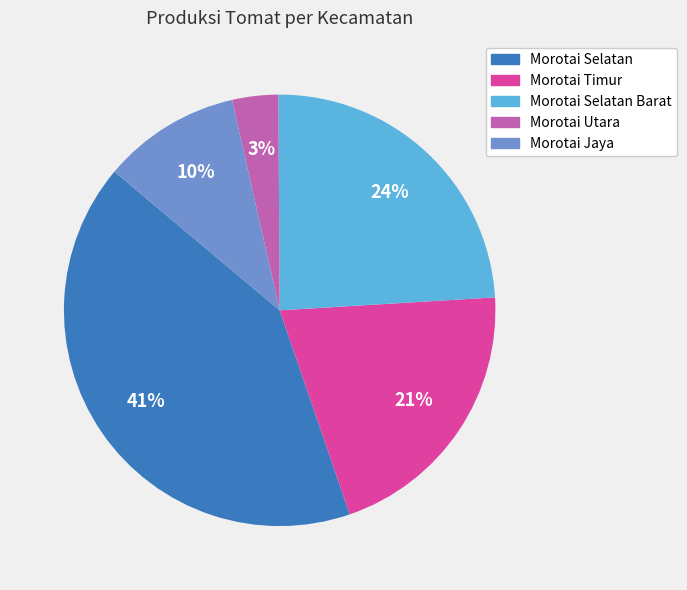

Does any single category account for the majority?

No